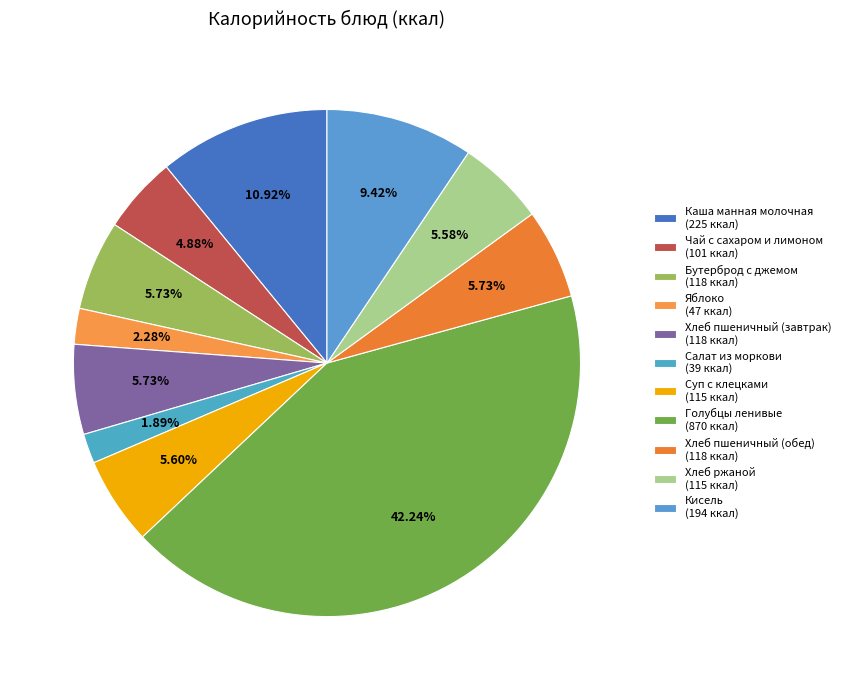

What percentage is the Хлеб пшеничный (завтрак) slice, to the nearest percent?

6%